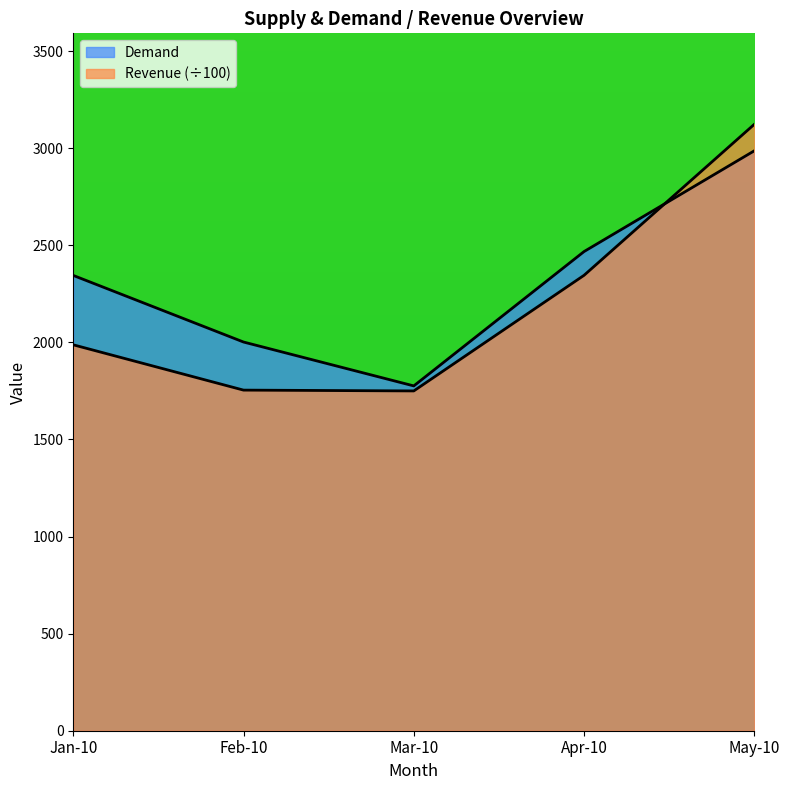

At which label does Revenue reach its minimum?

Mar-10